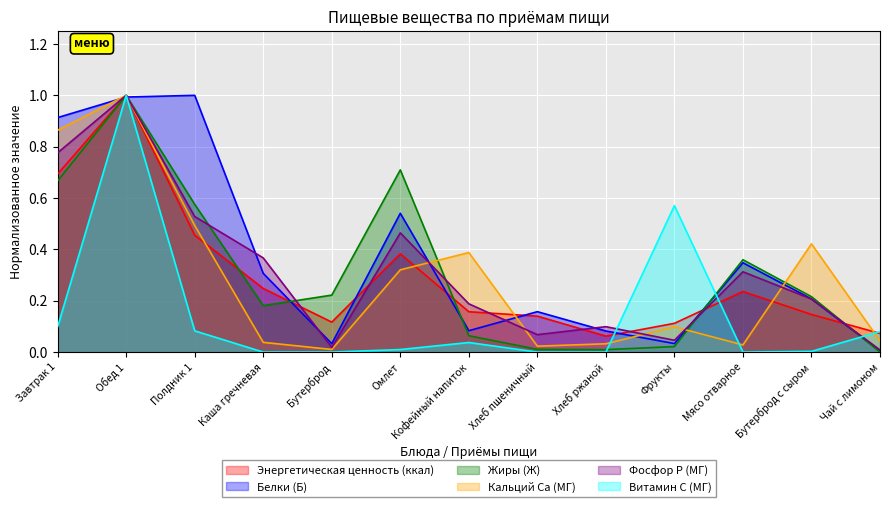

True or false: Жиры (Ж) has a value of 1.7 at Обед 1.

False